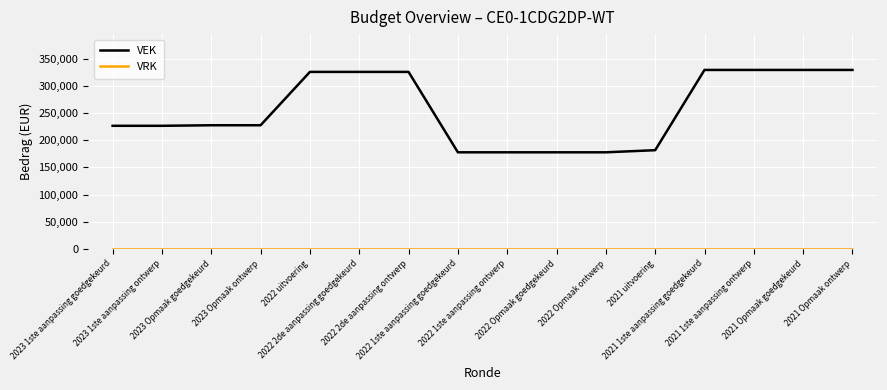

Which series has the widest spread of values?

VEK